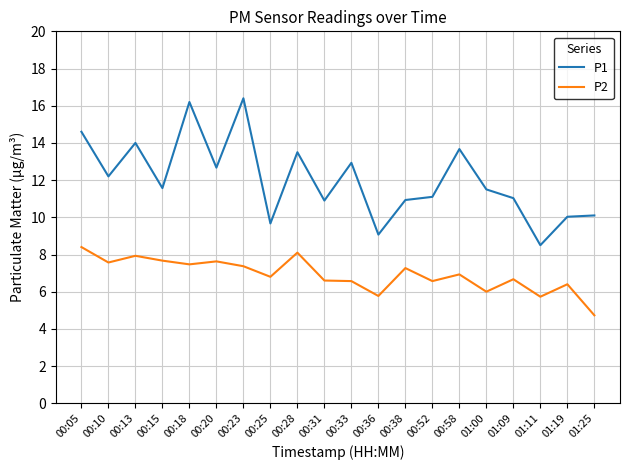

The value of P1 at 00:33 is 3.1. True or false?

False